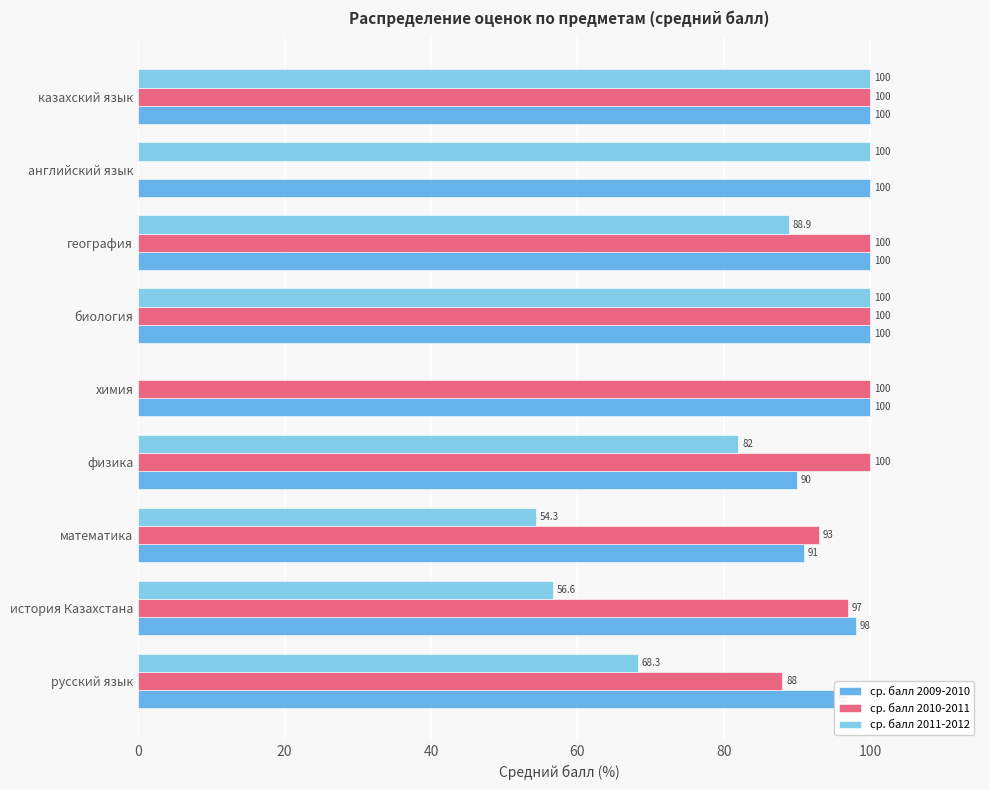

What are all the series names shown in the legend?

ср. балл 2009-2010, ср. балл 2010-2011, ср. балл 2011-2012